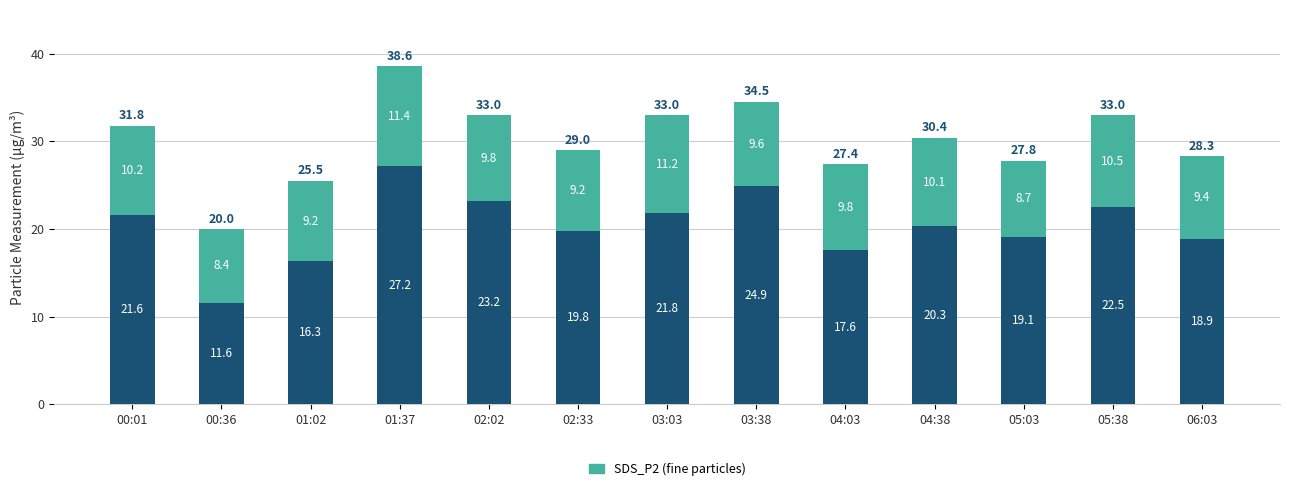

What is the total value across all series at 03:03?

33.0